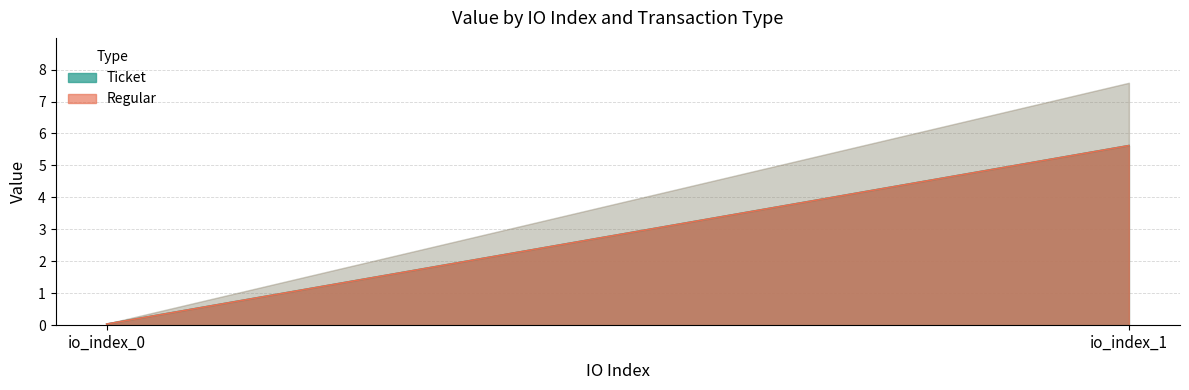

At which category is the sum across all series the highest?

io_index_1